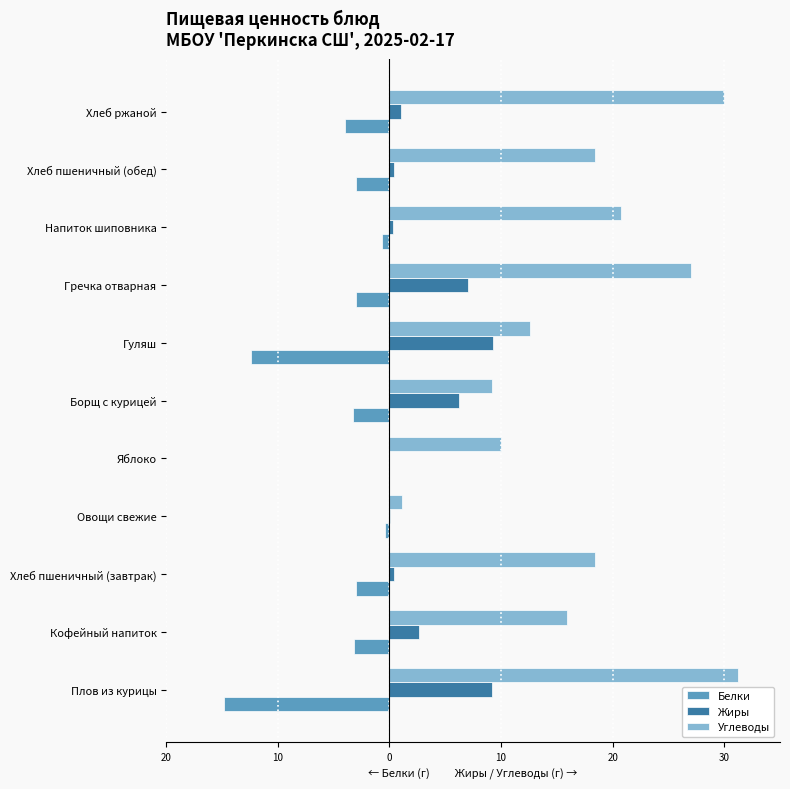

What are all the series names shown in the legend?

Белки, Жиры, Углеводы